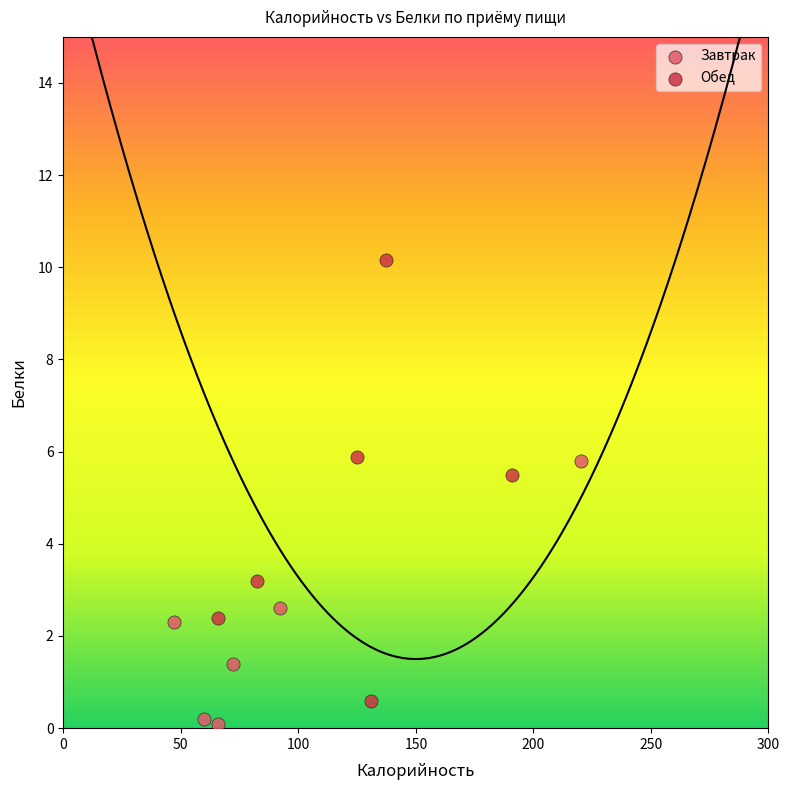

What are all the series names shown in the legend?

Завтрак, Обед